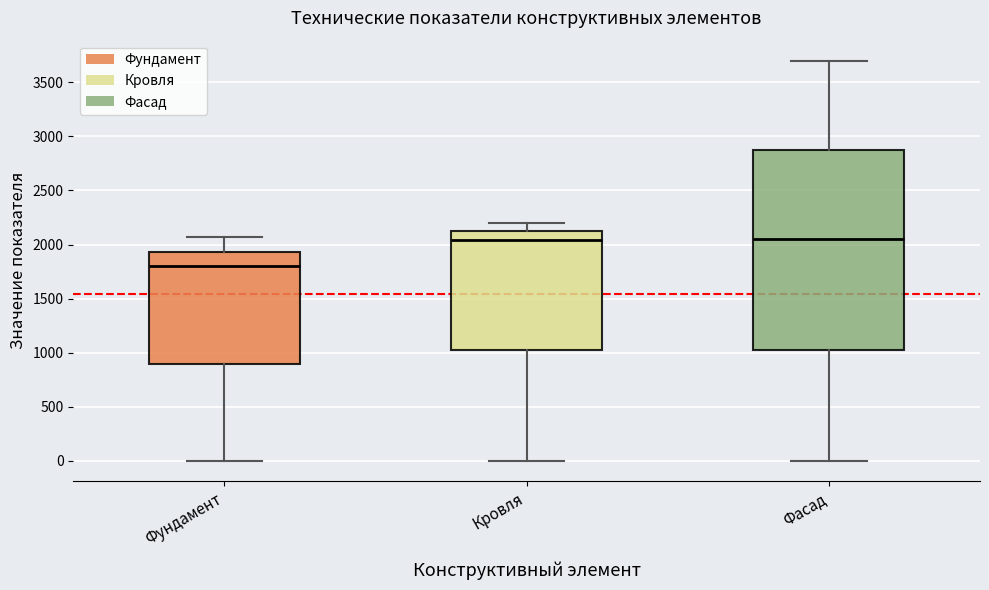

Reading left to right, read every box against the y-axis: the position of its median line, the range the box covers, and the ends of its whiskers. The values are not printed on the chart, so give them approximately, as read against the axis.

Фундамент: median 1800, box 900 to 1950, whiskers 0 to 2050
Кровля: median 2050, box 1000 to 2100, whiskers 0 to 2200
Фасад: median 2050, box 1050 to 2900, whiskers 0 to 3700